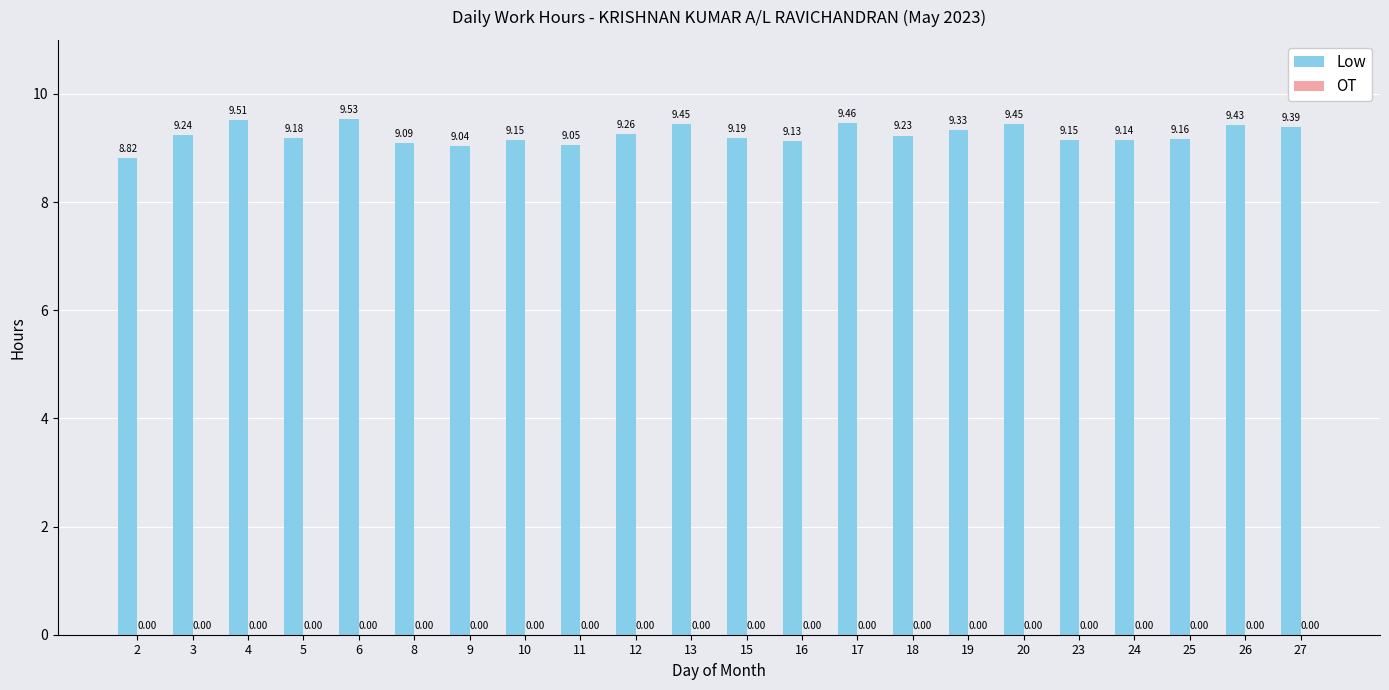

What is the difference between the second highest and second lowest values?

0.5